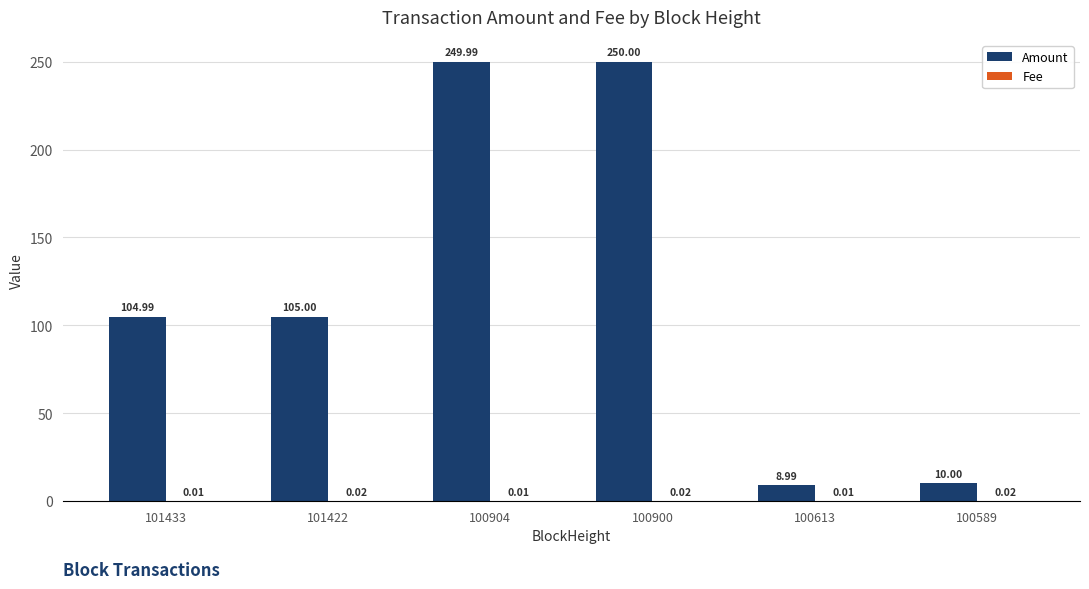

What is the sum of all Amount values?

729.0